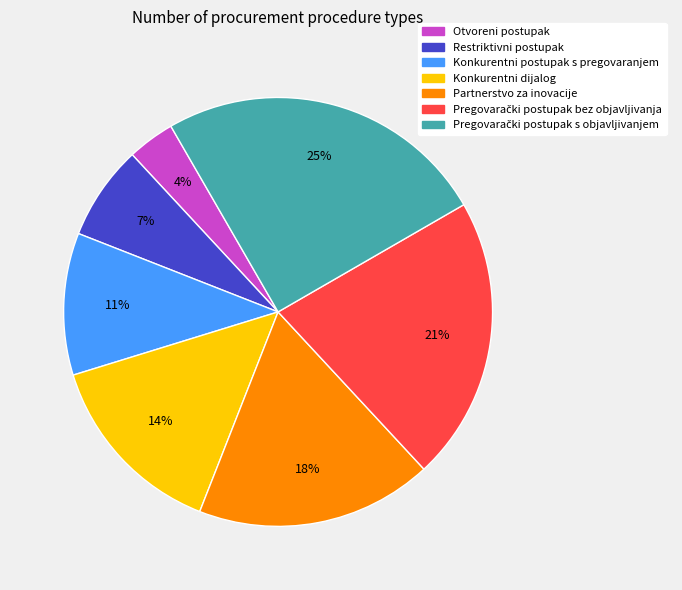

Count the number of slices in the pie.

7